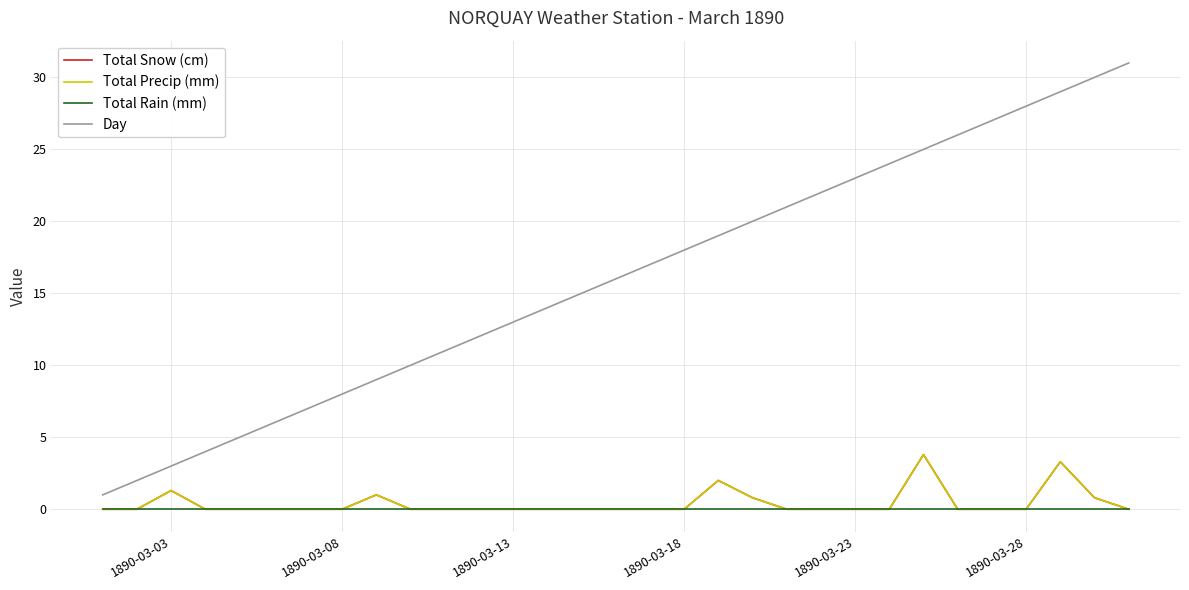

Does the chart have visible grid lines?

Yes